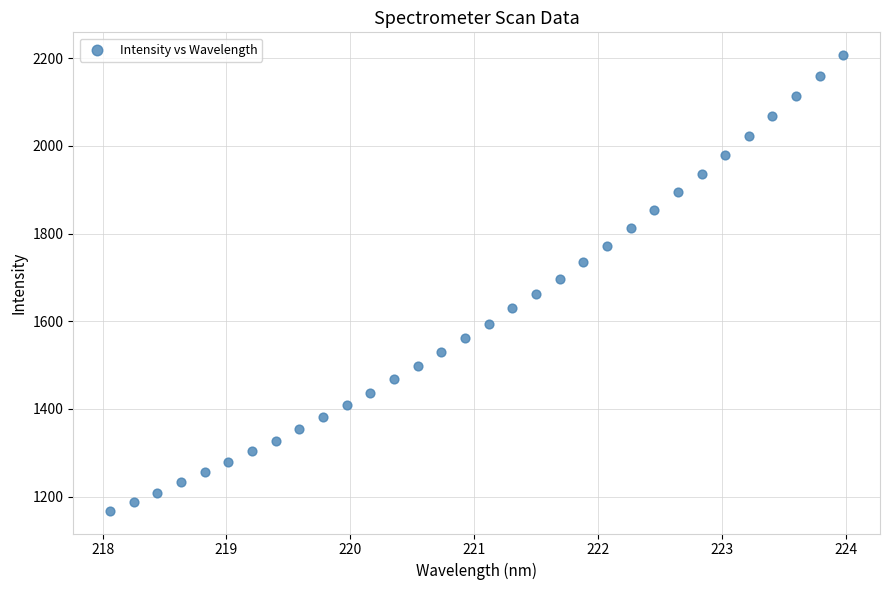

What is the range of X values (max minus min)?

5.9